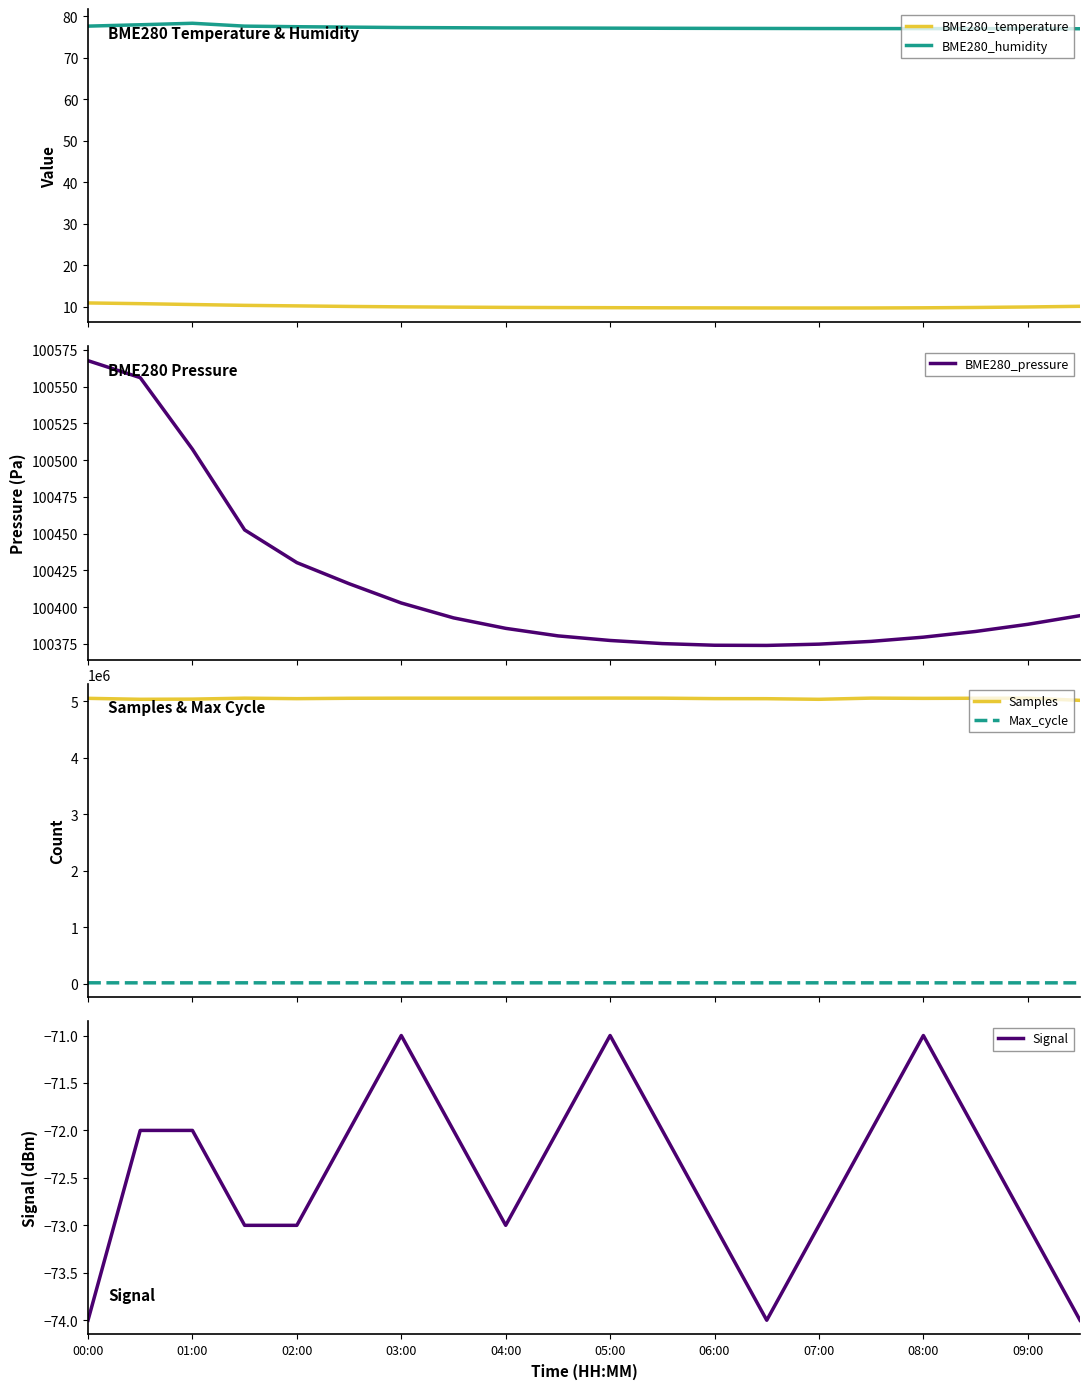

Which series has the largest range (max minus min)?

Samples